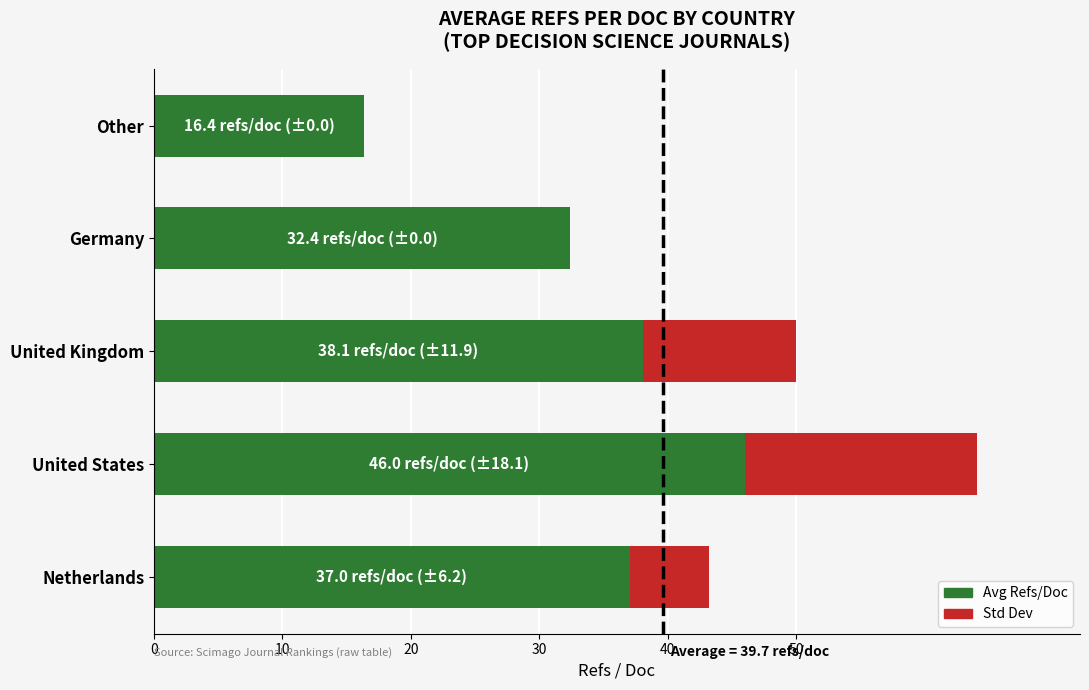

At which label does Avg Refs/Doc reach its peak?

United States